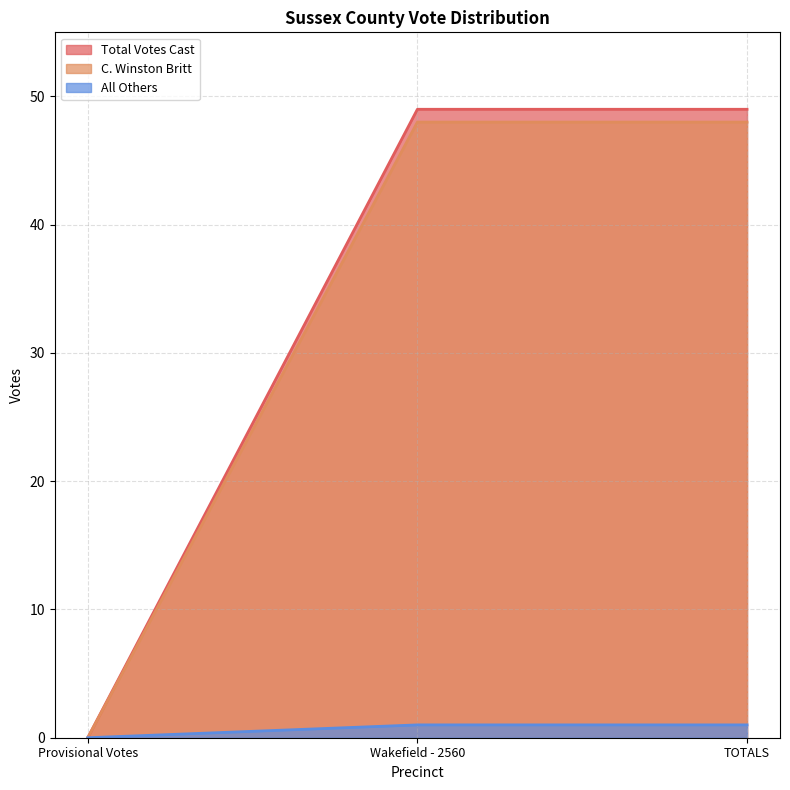

What position from the left is Provisional Votes?

1